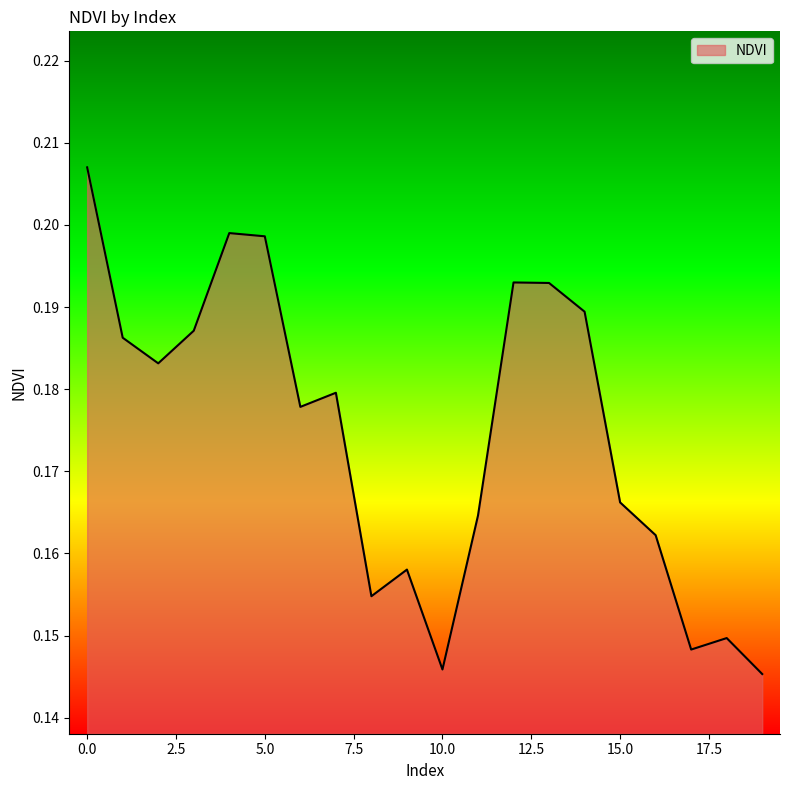

What is the average value?

0.2